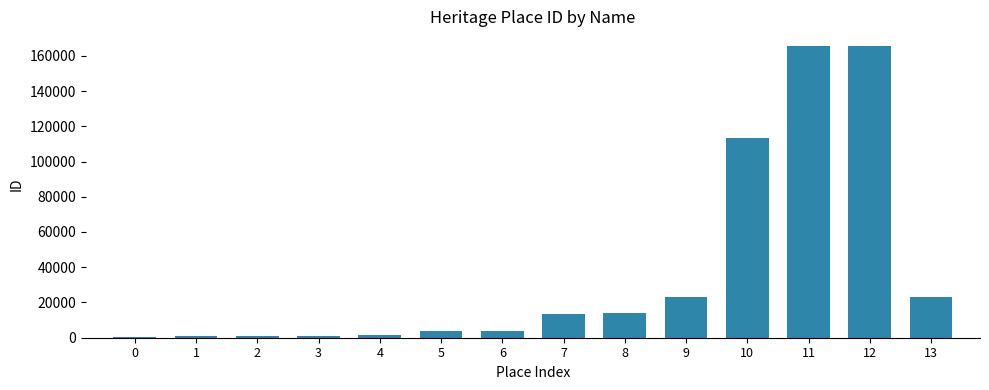

What is the ratio of the value at 5 to the value at 7?

0.3